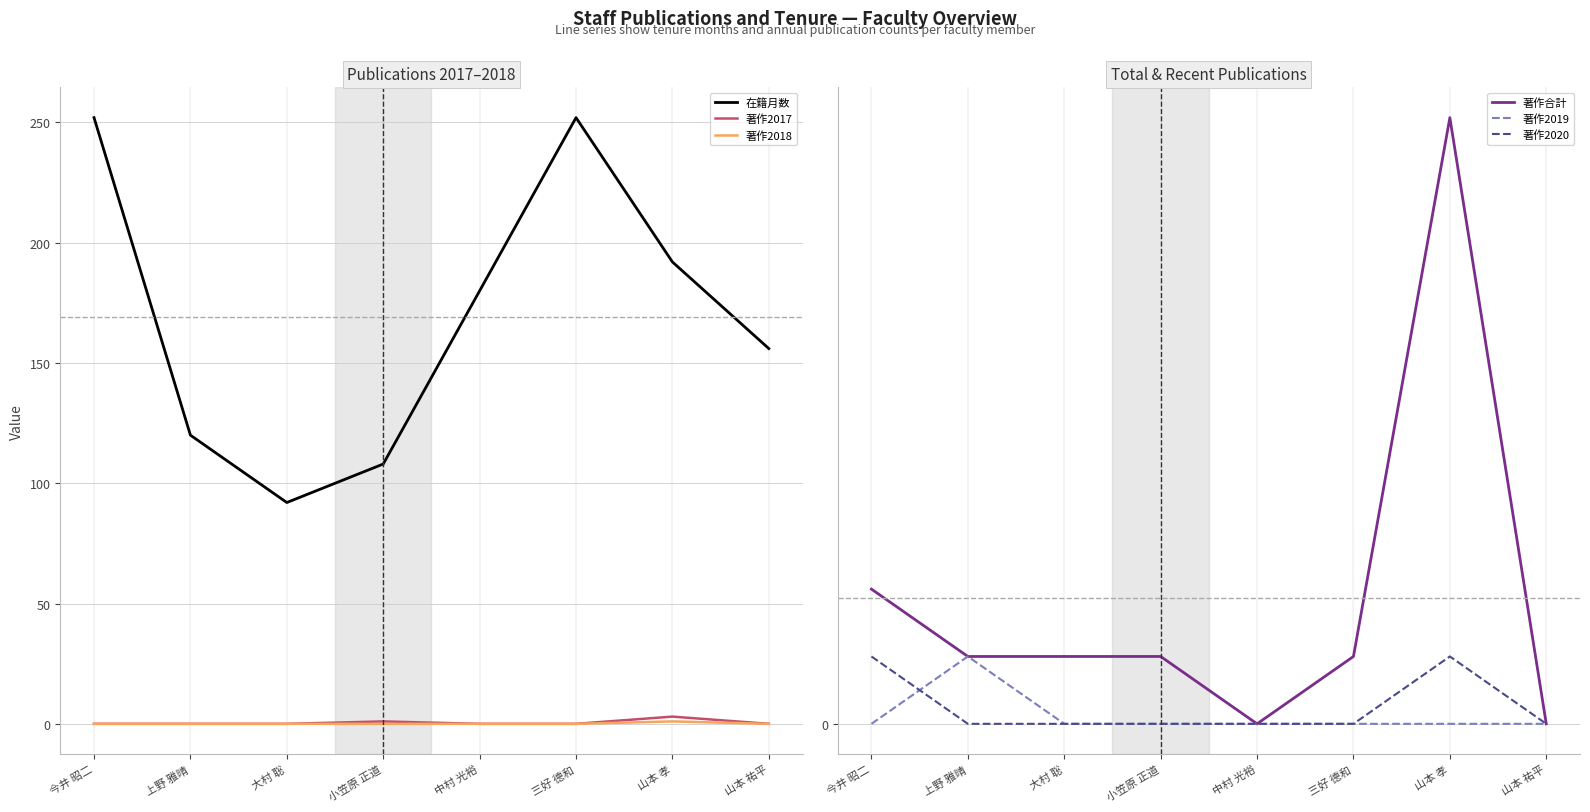

How many lines are shown in the chart?

6